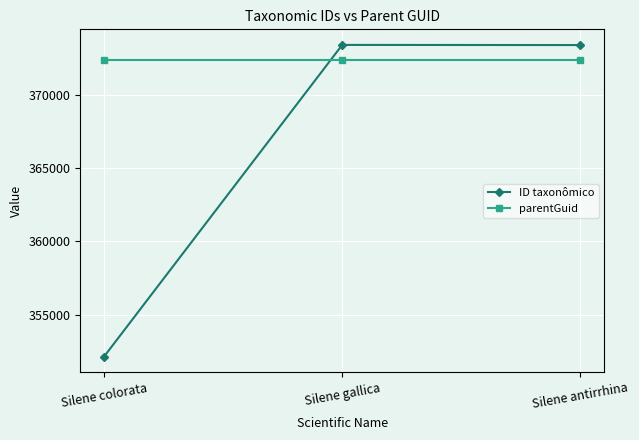

How many data points does each series have?

3